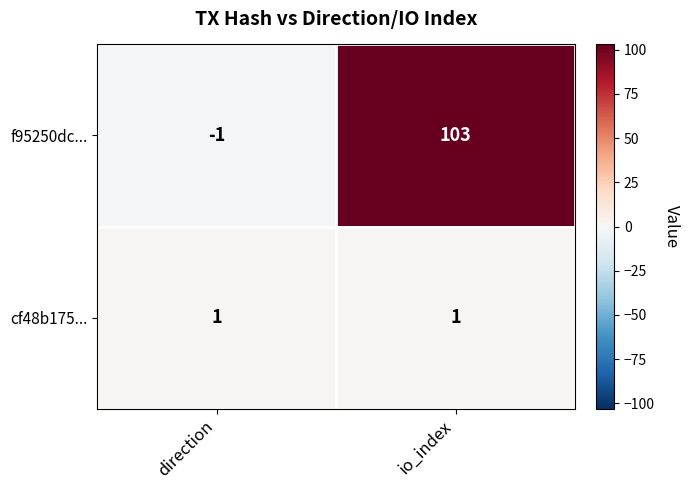

Which category has the highest value across all series?

io_index